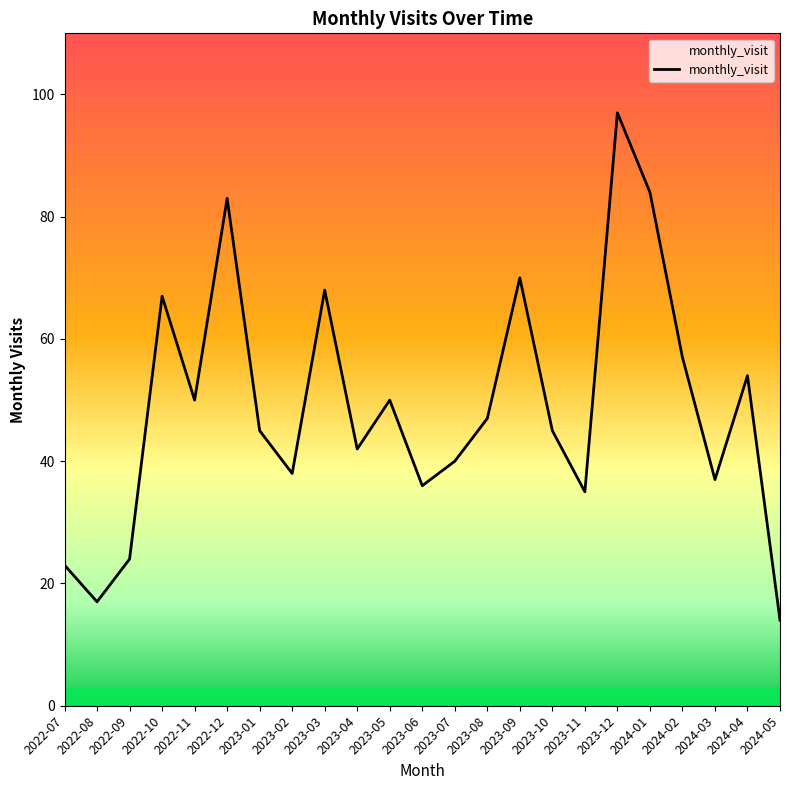

What is the minimum value shown in the chart?

14